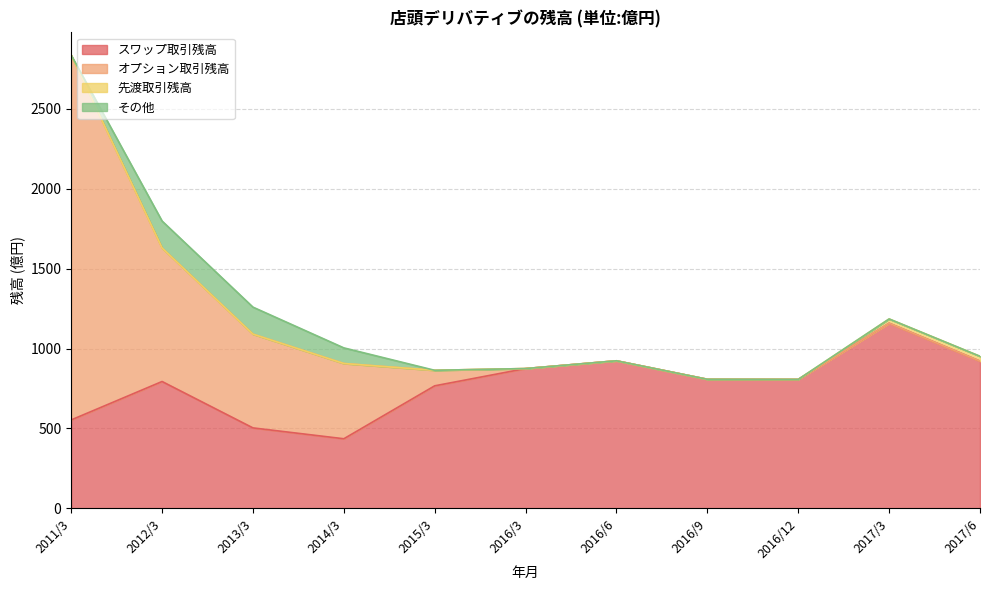

What is the spread (max minus min) of values at 2013/3?

586.6